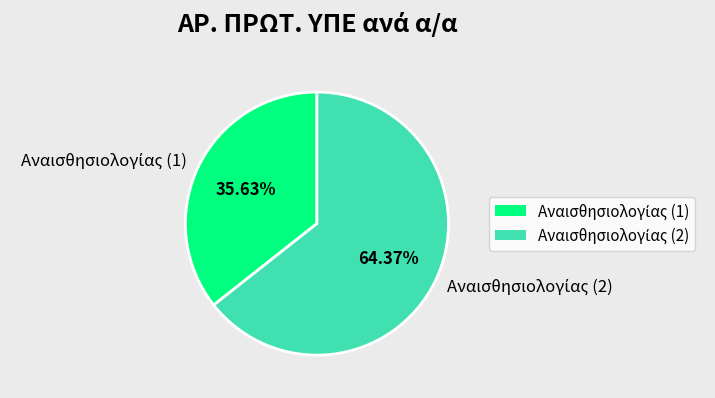

Is there a majority slice in this chart?

Yes